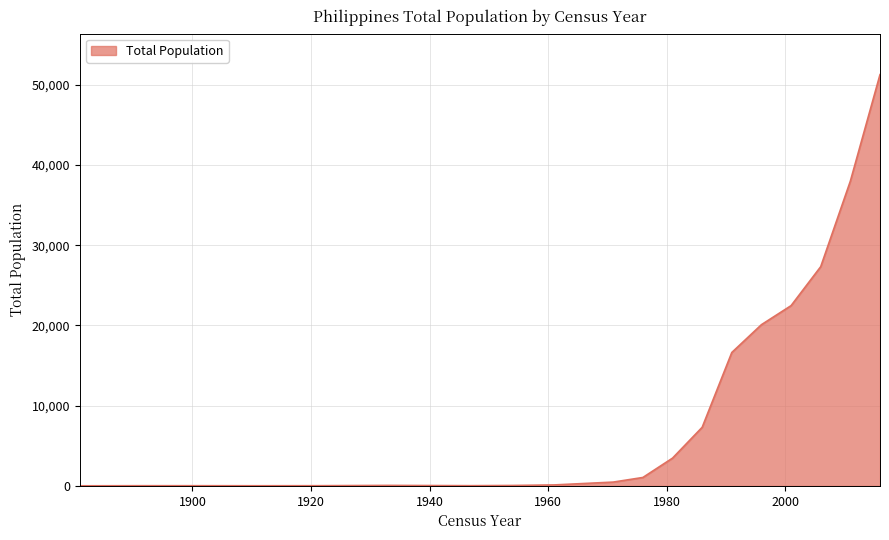

What is the greatest value displayed?

51283